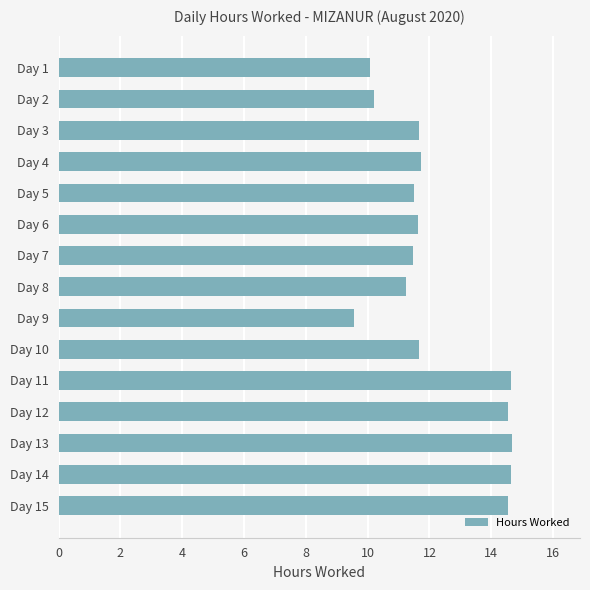

Which category has the lowest value across all series?

Day 9